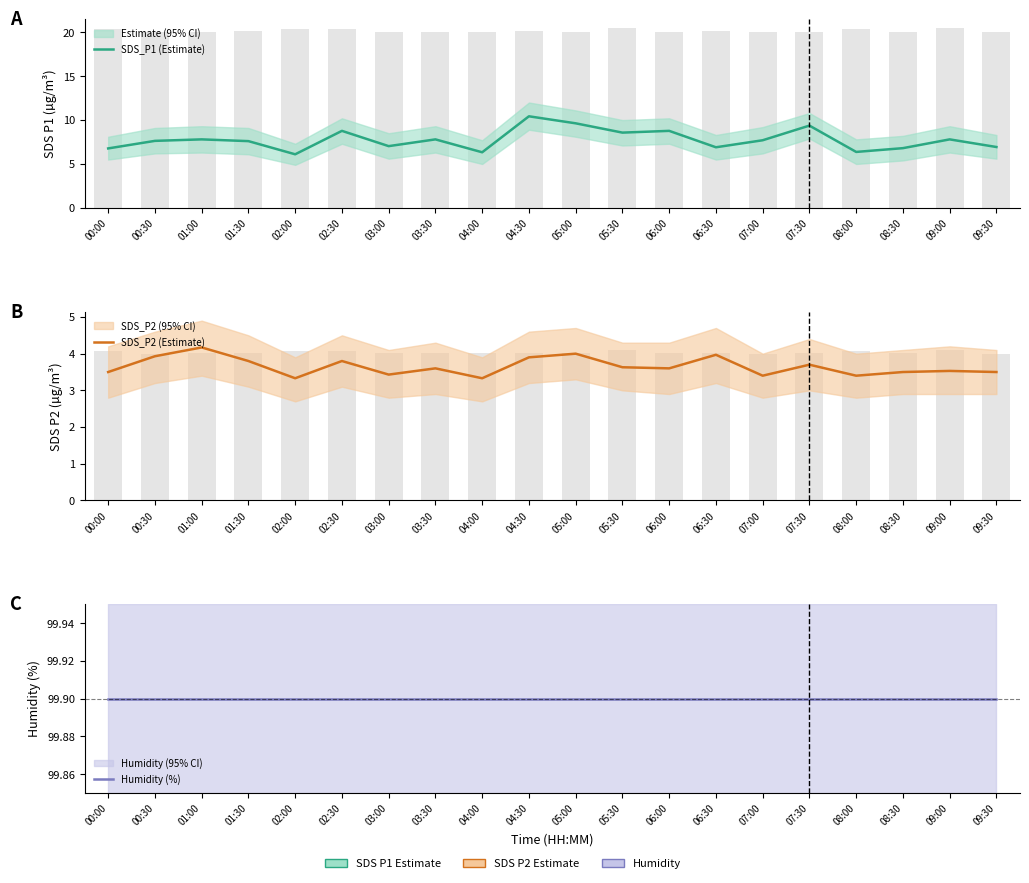

The value of Humidity (%) at 08:30 is 99.9. True or false?

True